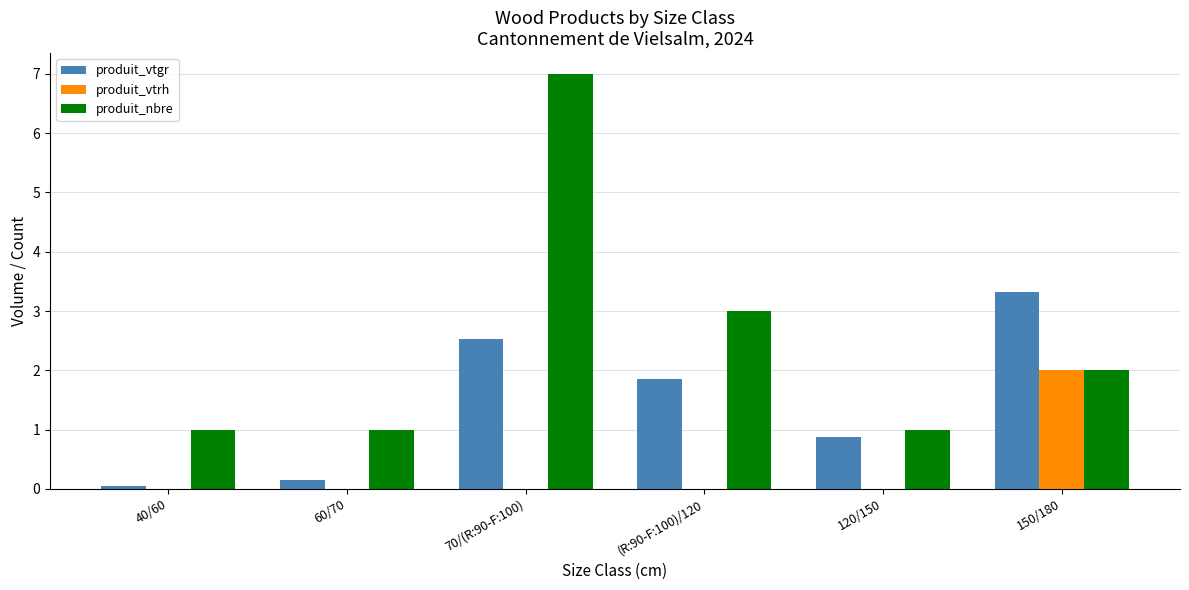

What are all the series names shown in the legend?

produit_vtgr, produit_vtrh, produit_nbre